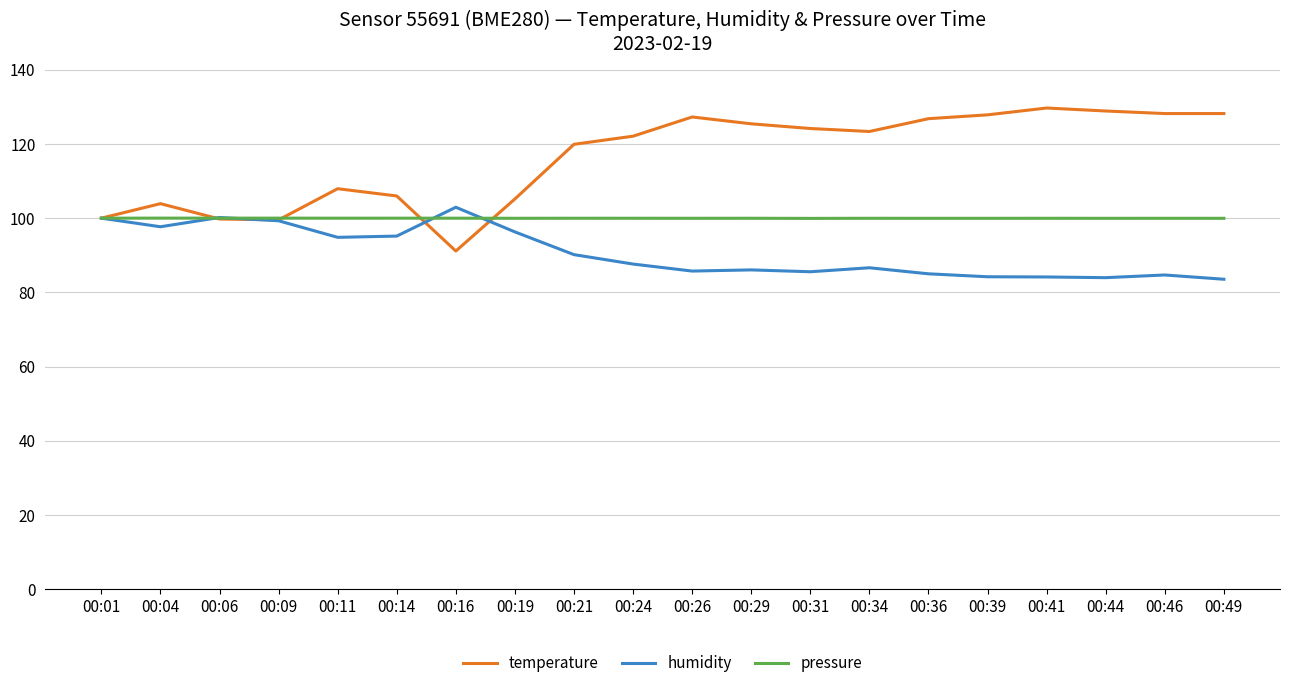

At 00:41, list the series in order from largest to smallest.

temperature, pressure, humidity